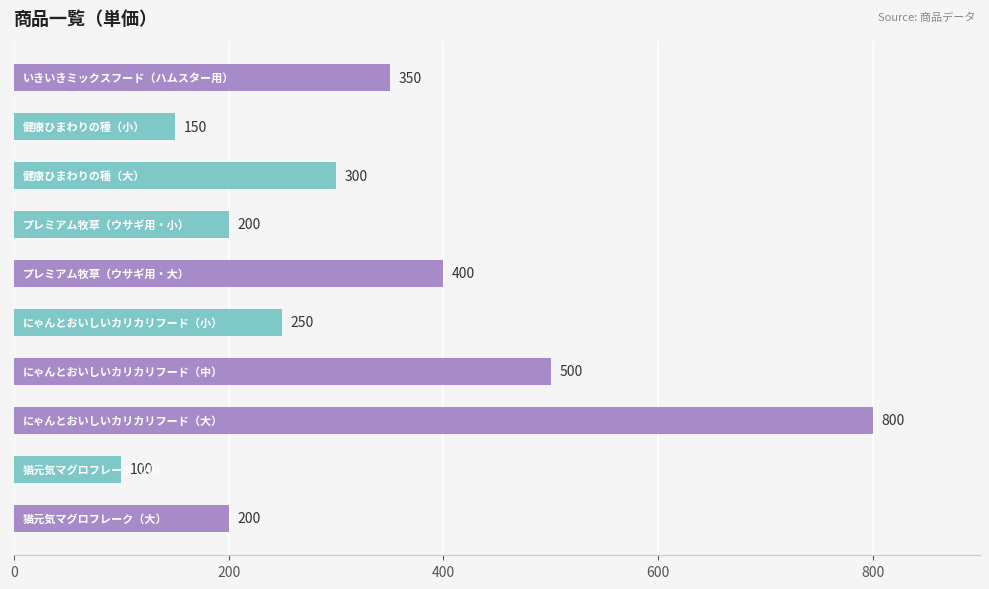

What is the value of the 1st bar from the top?

350